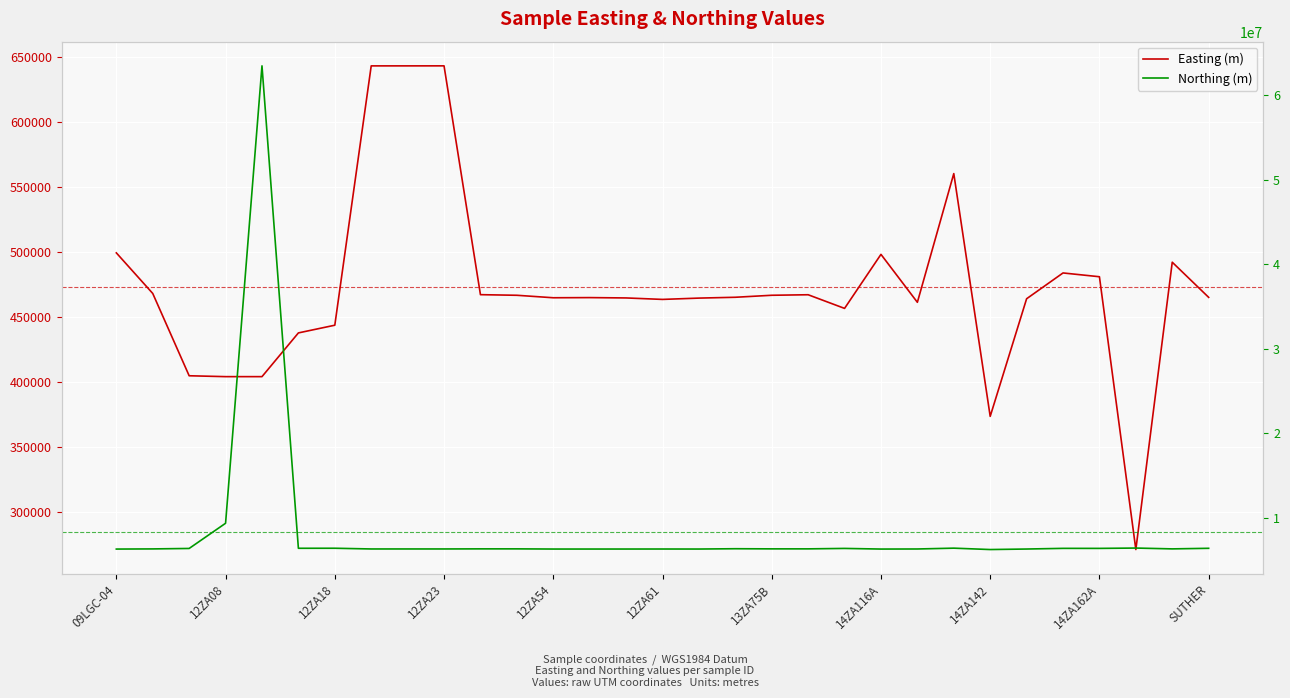

How many interior local valleys does the Easting (m) series have?

7